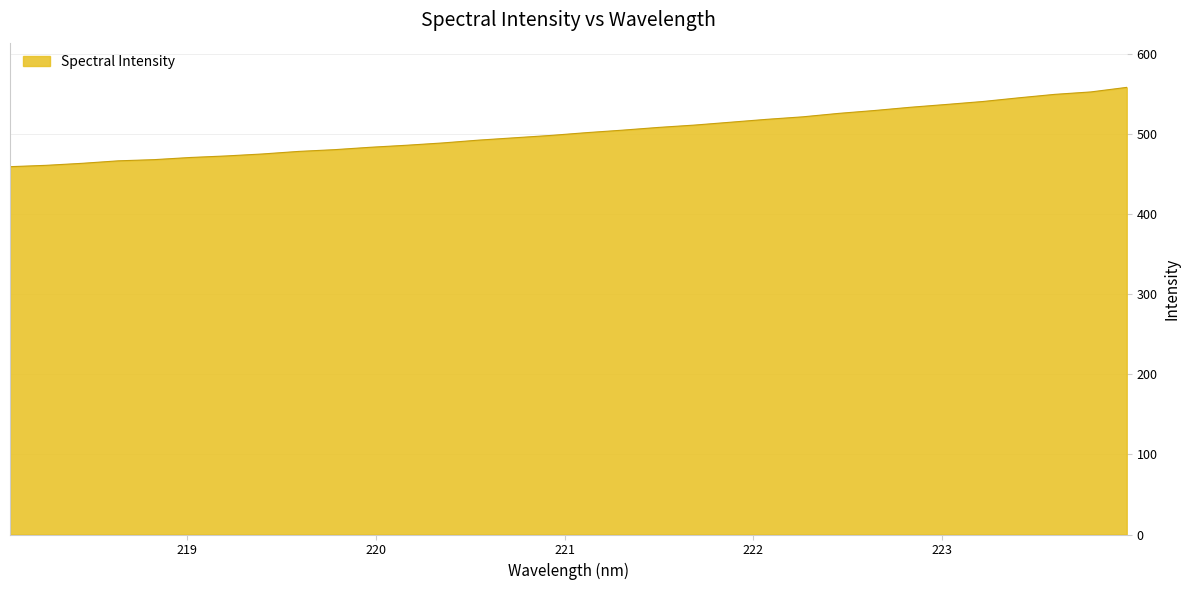

What is the difference between the maximum and minimum values?

99.1